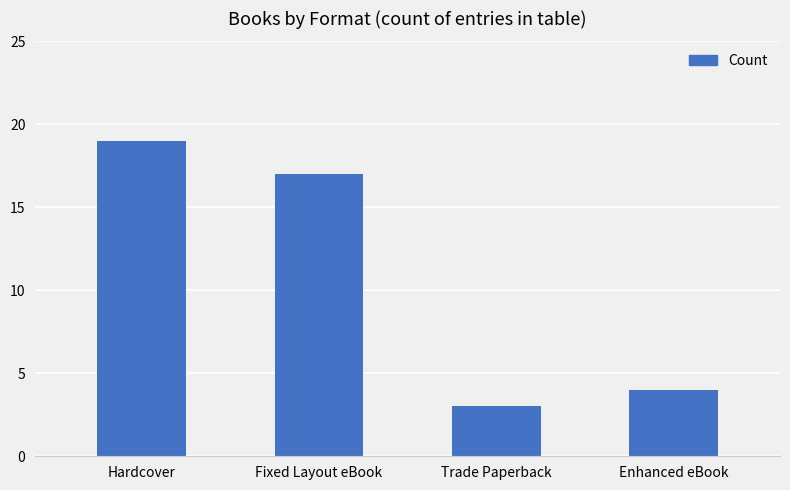

What is the average value?

11